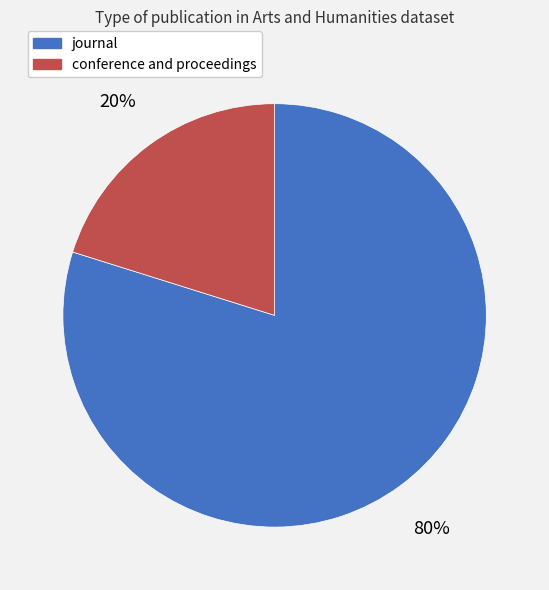

Count the number of slices in the pie.

2